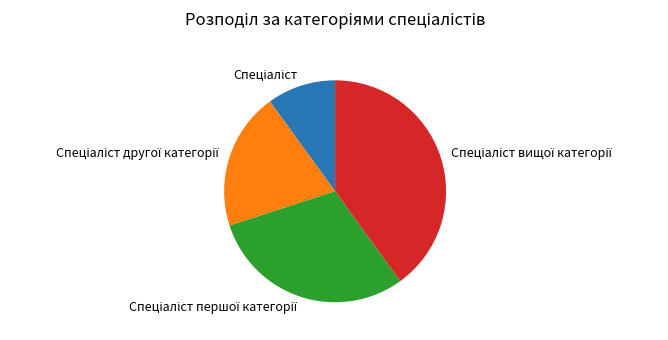

Is there any slice that represents more than half of the pie?

No